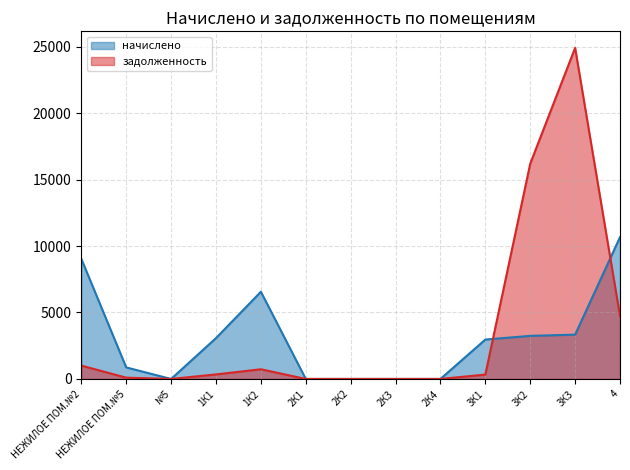

How many distinct data groups are displayed?

2